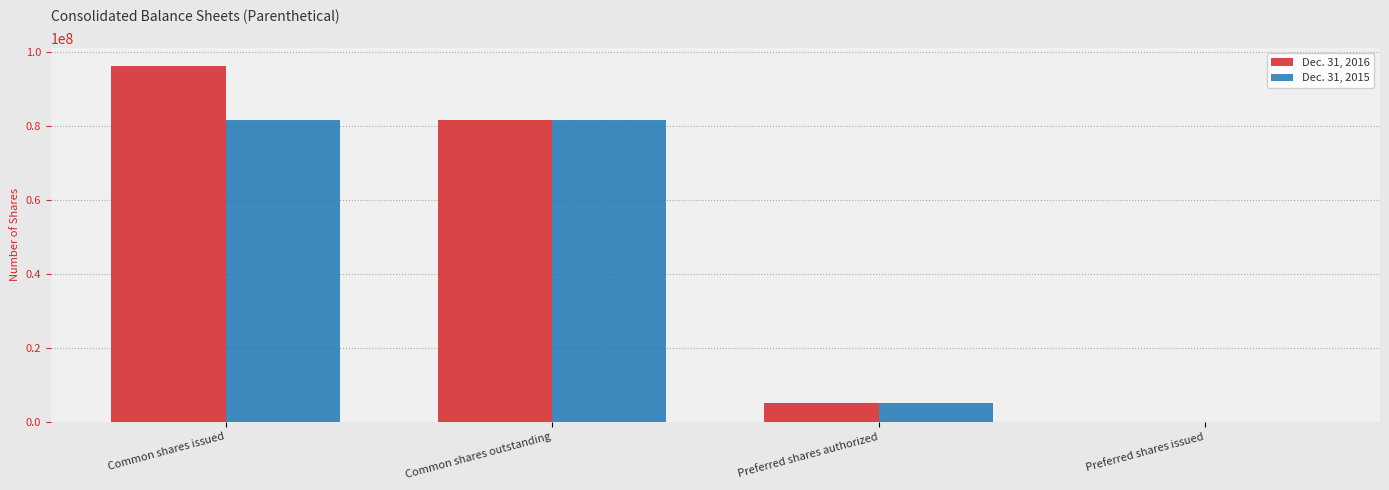

At which category is the sum across all series the highest?

Common shares issued